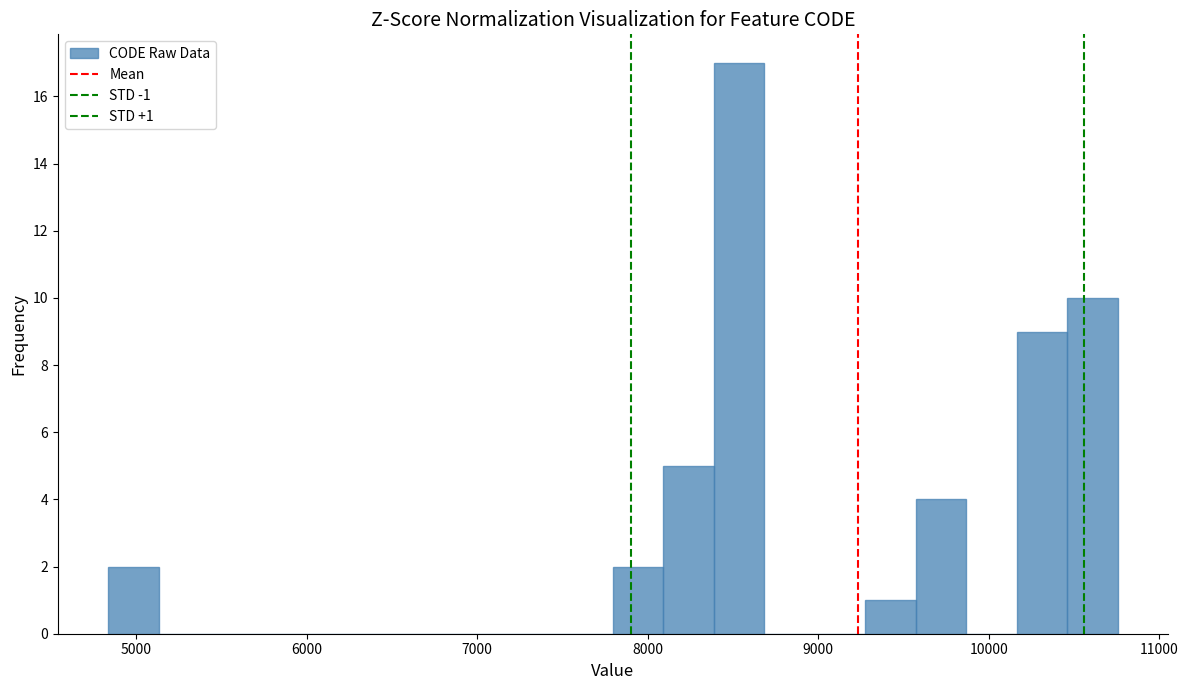

Read against the x-axis, roughly where is the centre of the tallest bar?

8500